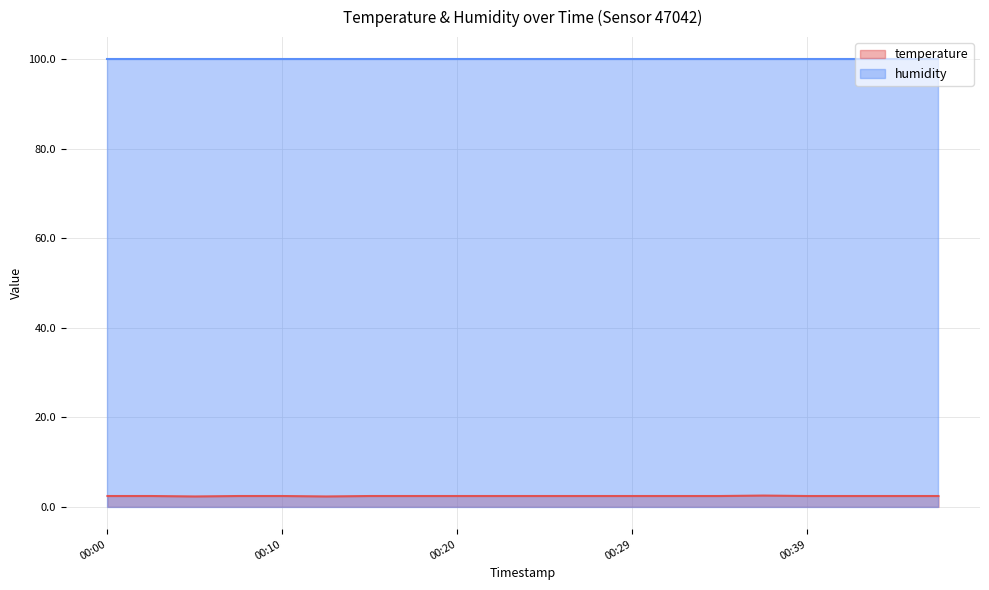

Which category has the highest value across all series?

00:37